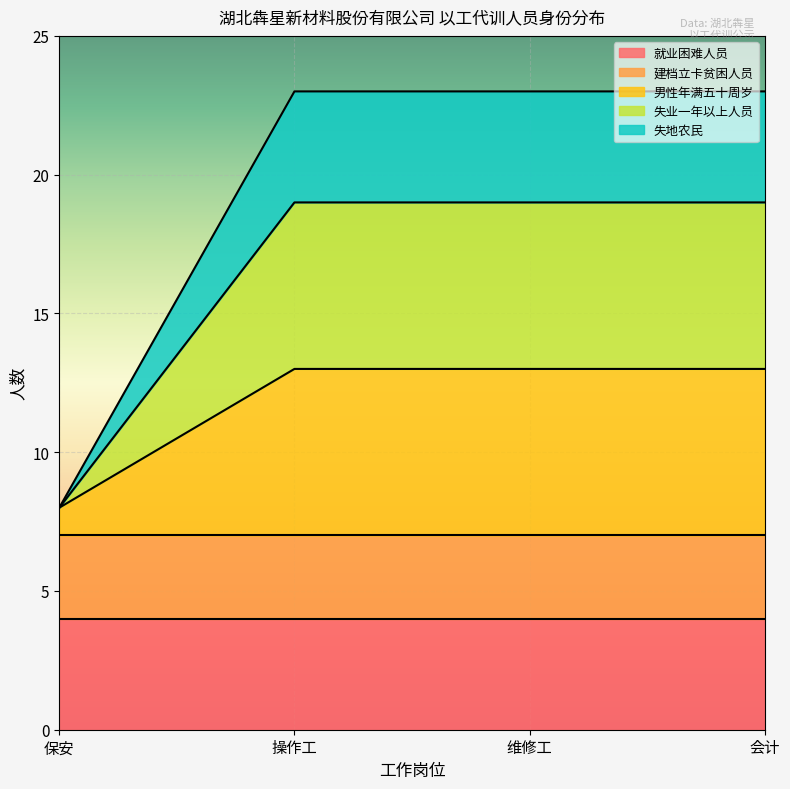

At which category is the sum across all series the highest?

操作工